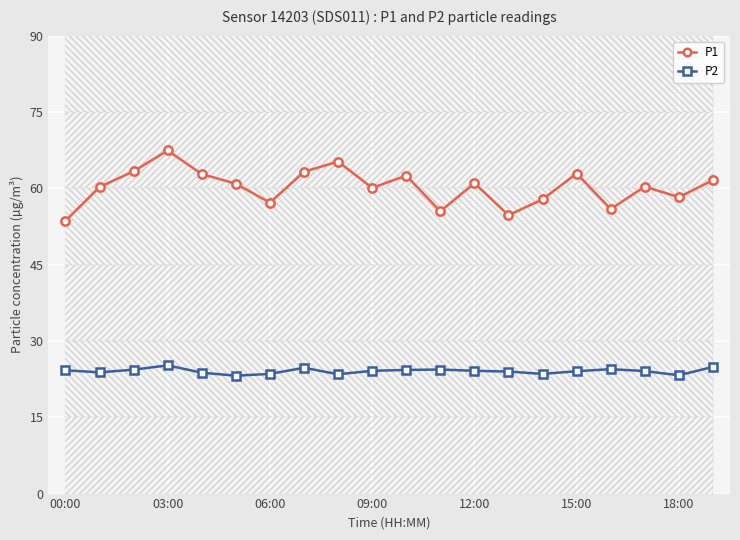

The value of P1 at 09:00 is 81.0. True or false?

False